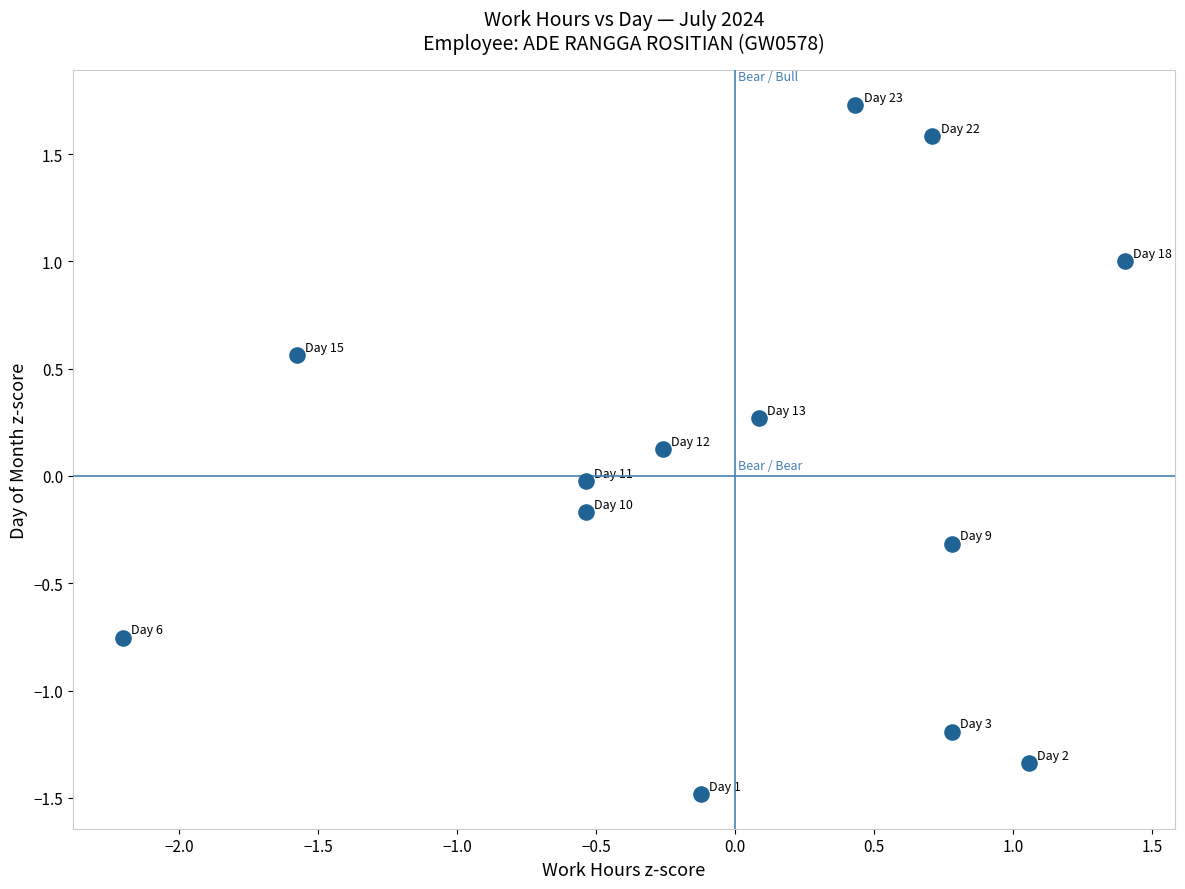

What is the range of X values (max minus min)?

3.6